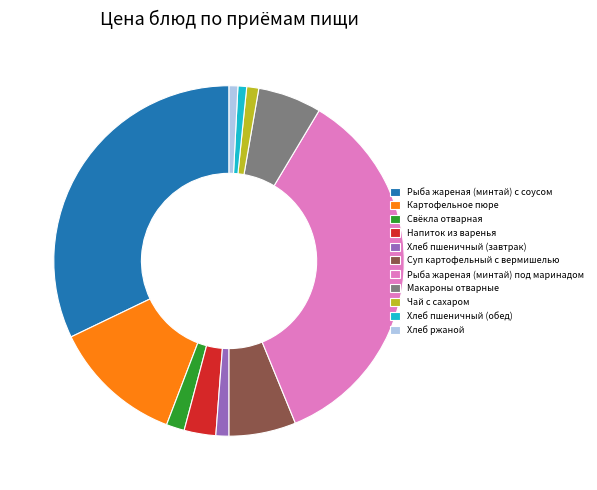

True or false: Рыба жареная (минтай) с соусом accounts for 32% of the total.

True